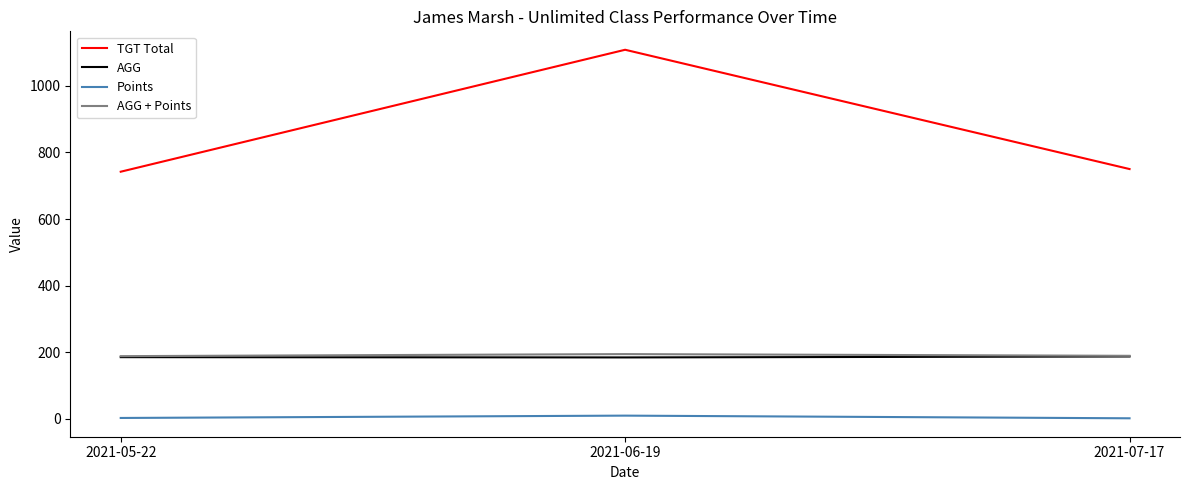

What position from the right is 2021-06-19?

2